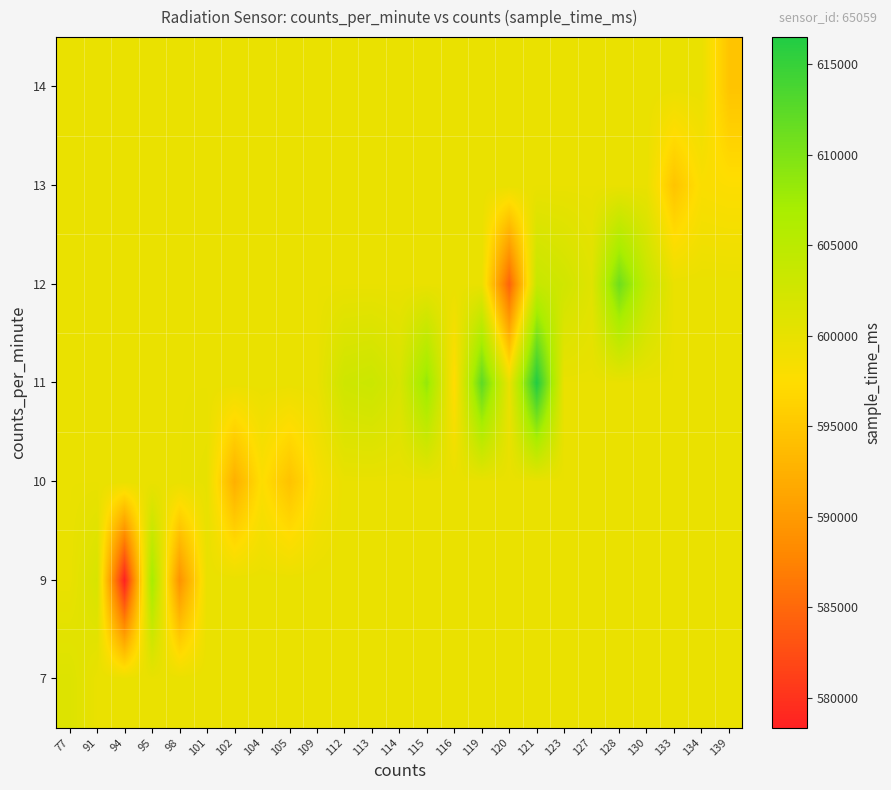

What is the difference between the highest and lowest values at 113?

3476.8